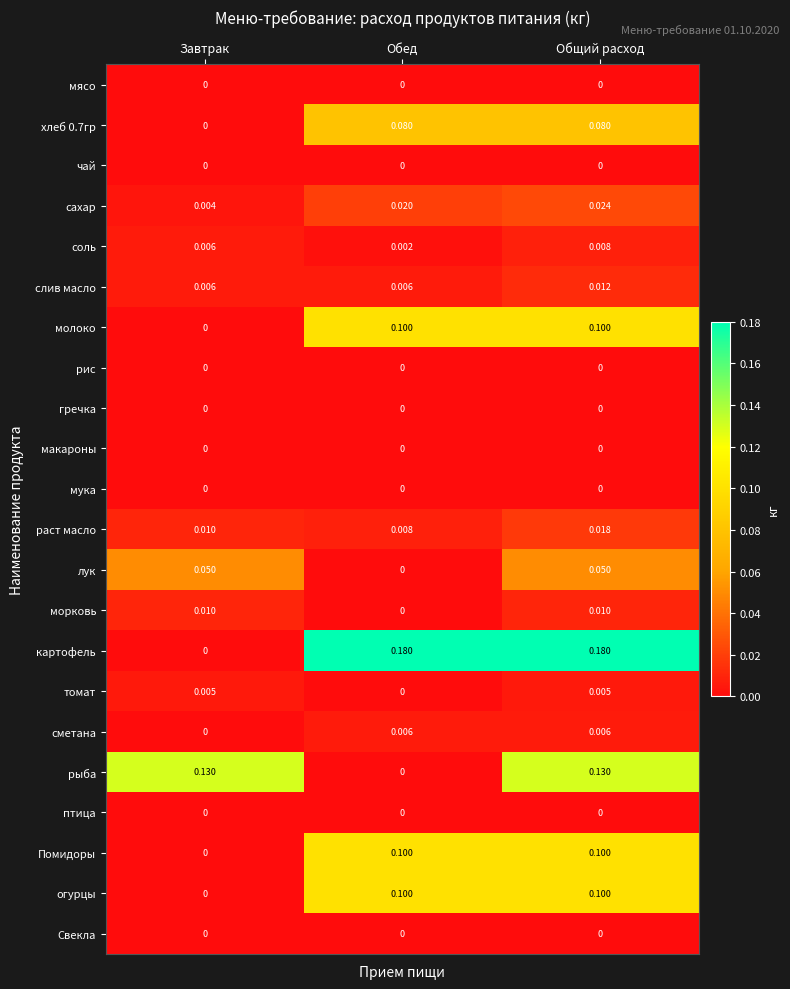

At which category is the sum across all series the highest?

Общий расход